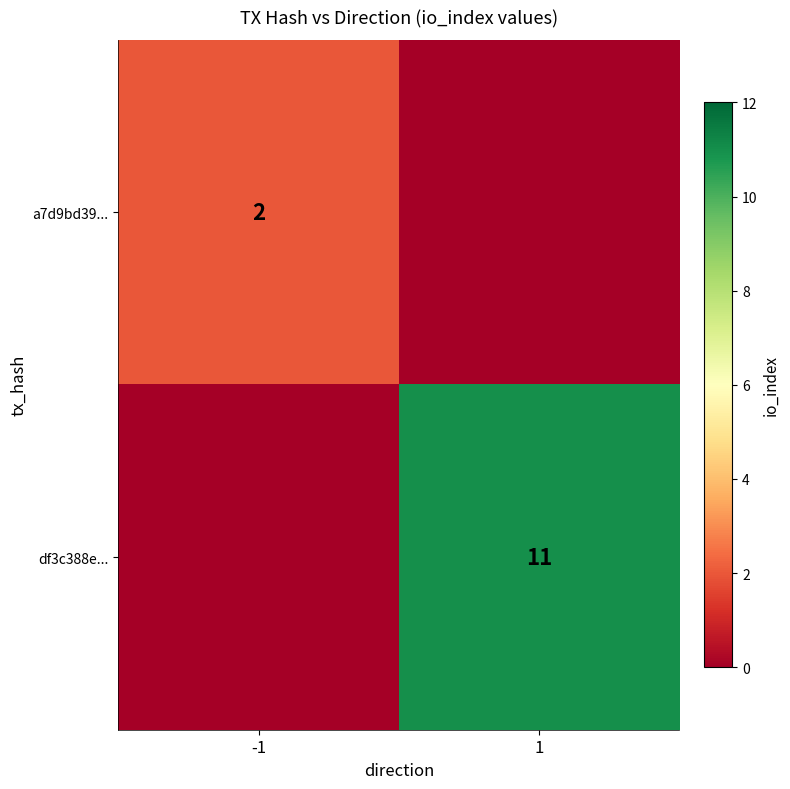

Is it true that a7d9bd39... equals 2 at -1?

True